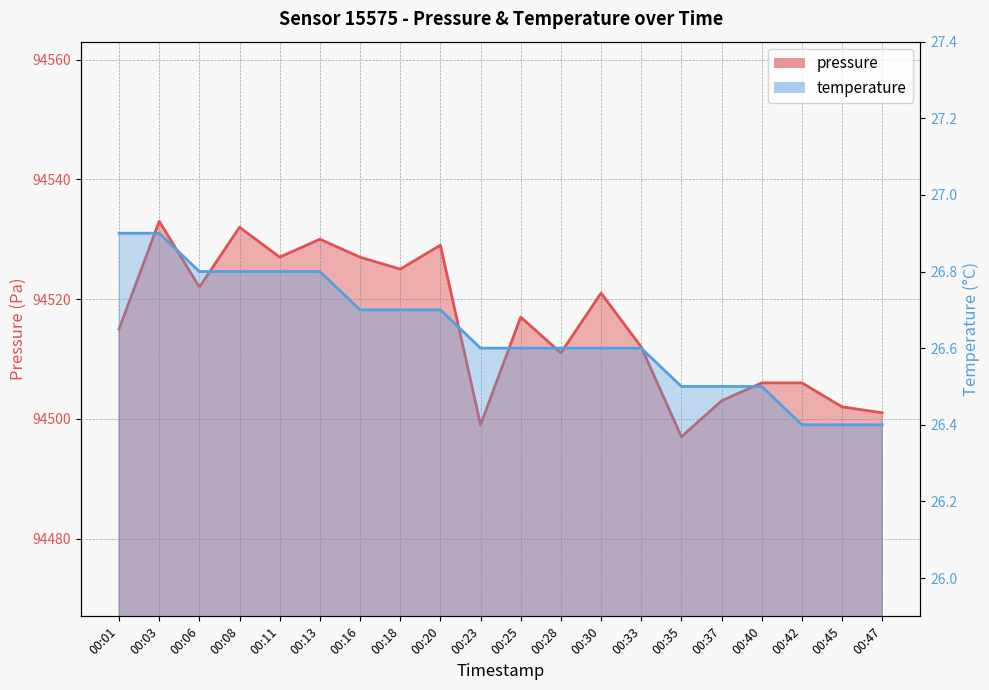

True or false: temperature and pressure cross at least once.

False